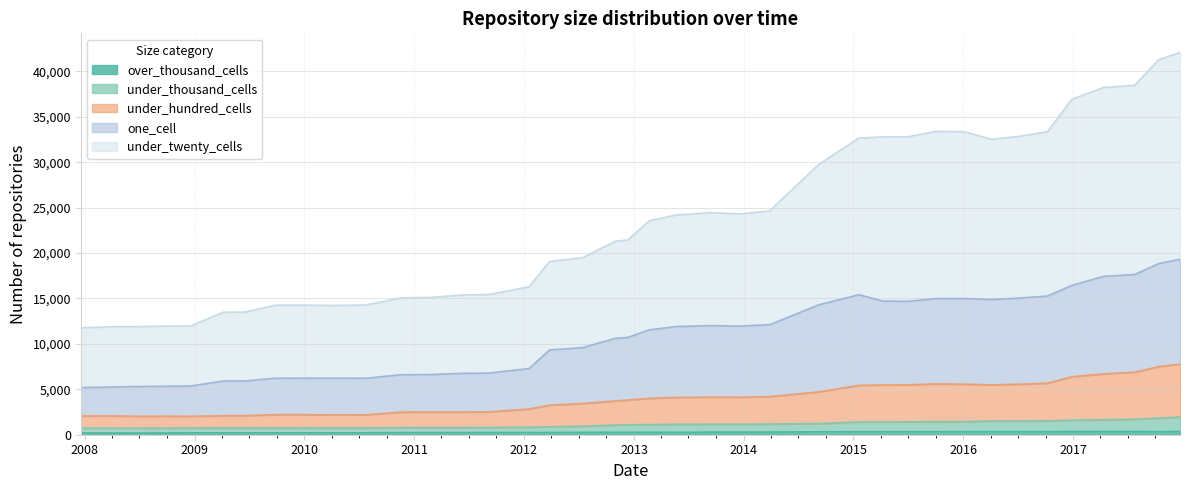

Which series has the largest total across all categories?

under_twenty_cells